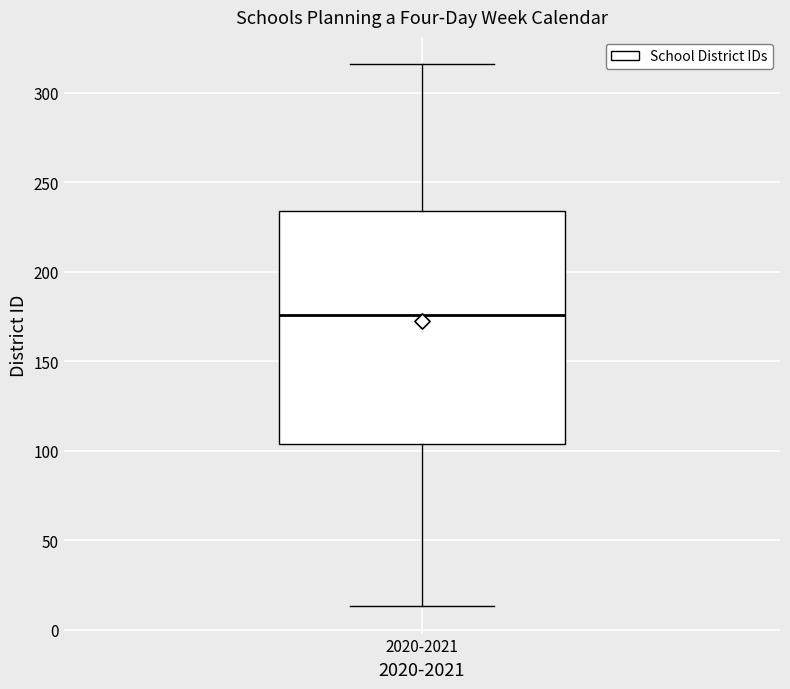

Where does the upper whisker of the box for 2020-2021 end on the y-axis? The values are not printed on the chart, so give them approximately, as read against the axis.

315